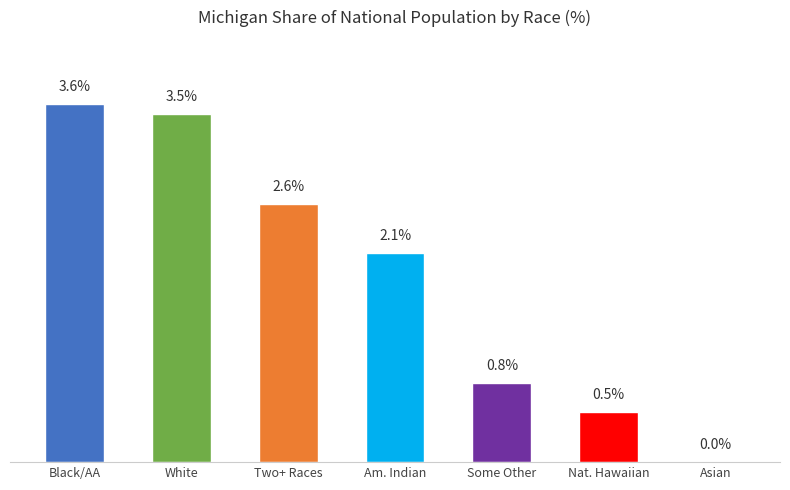

Where does the data first go above 2?

Black/AA